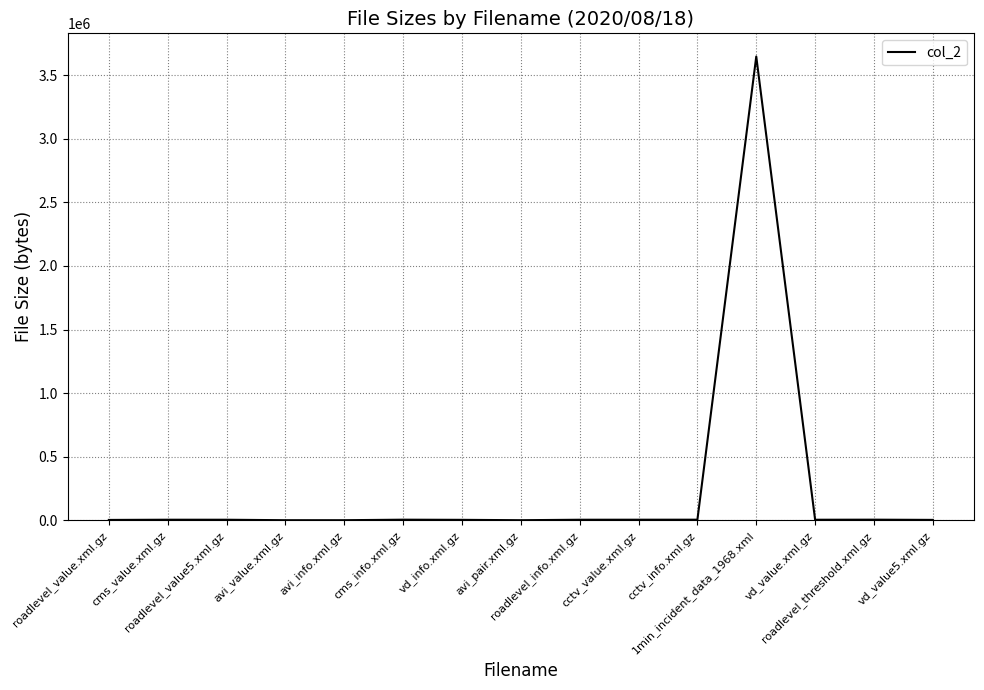

What is the greatest value displayed?

3645493